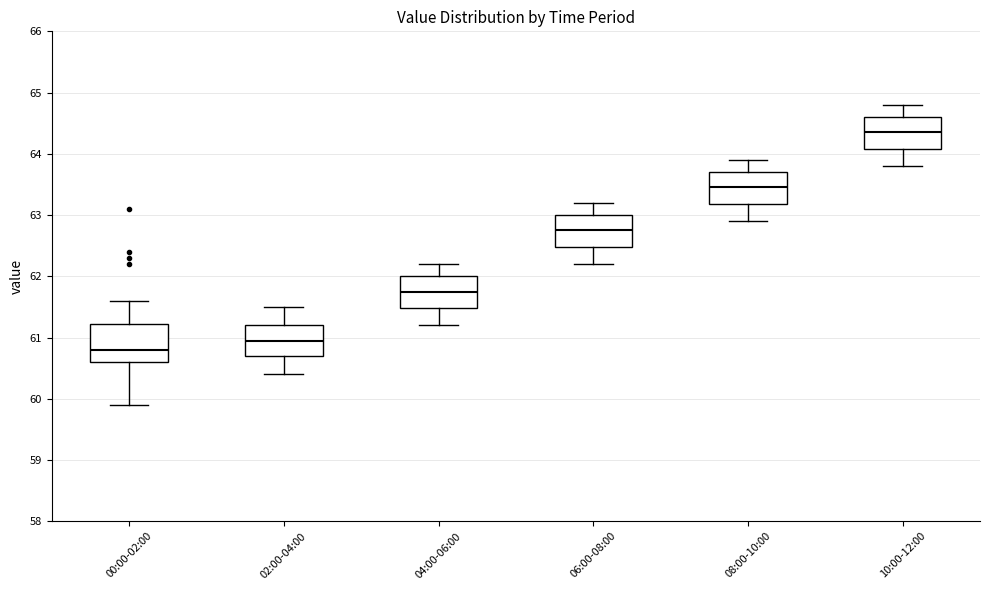

Which box's median line is the lowest?

00:00-02:00